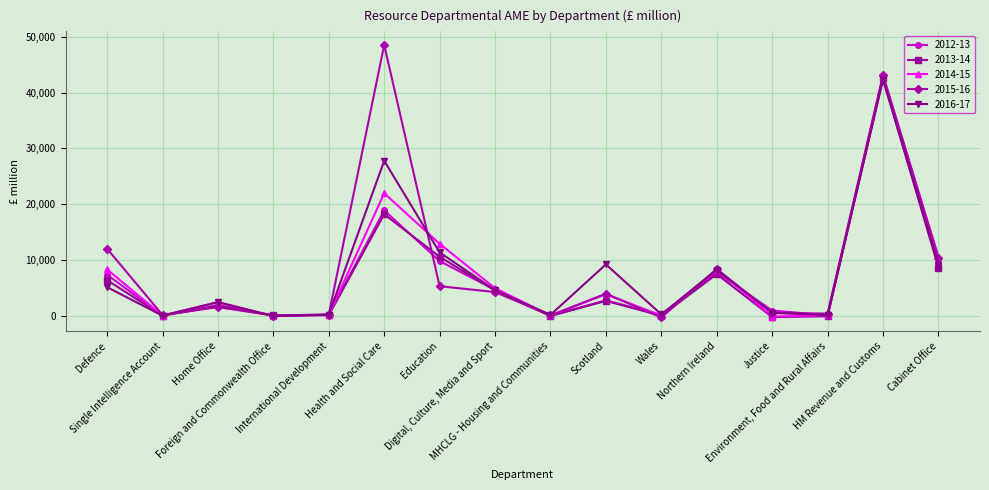

What is the approximate value of 2014-15 at Scotland, to the nearest 50?

3850